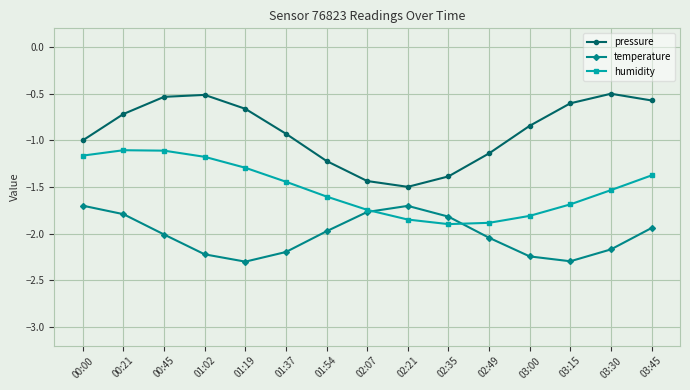

What is the label of the 8th point from the right?

02:07